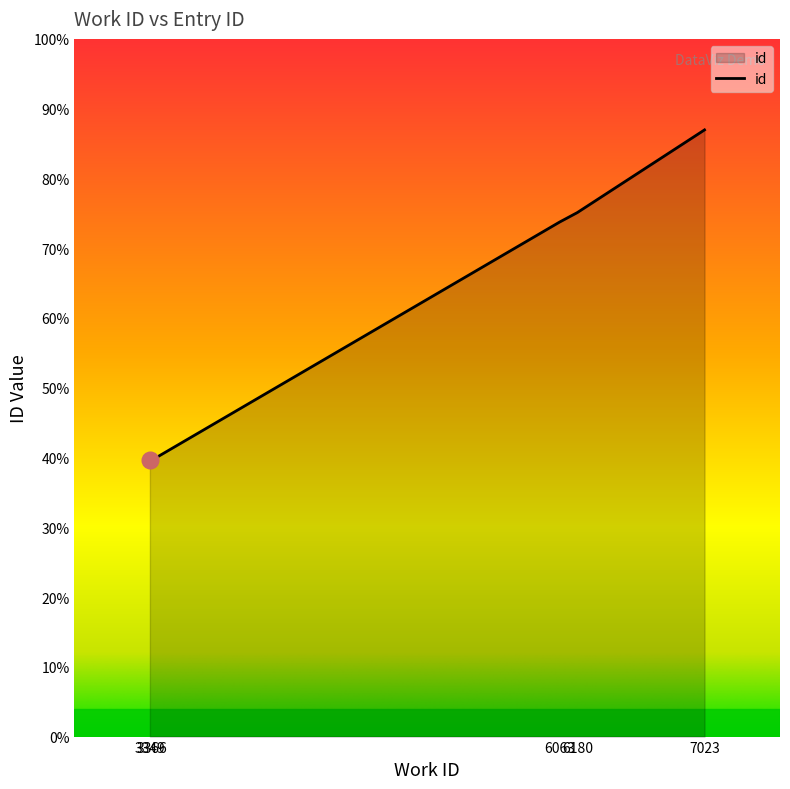

Reading left to right, transcribe all the data shown in this chart.

3349=8622	3366=8640	6063=16061	6180=16356	7023=18938